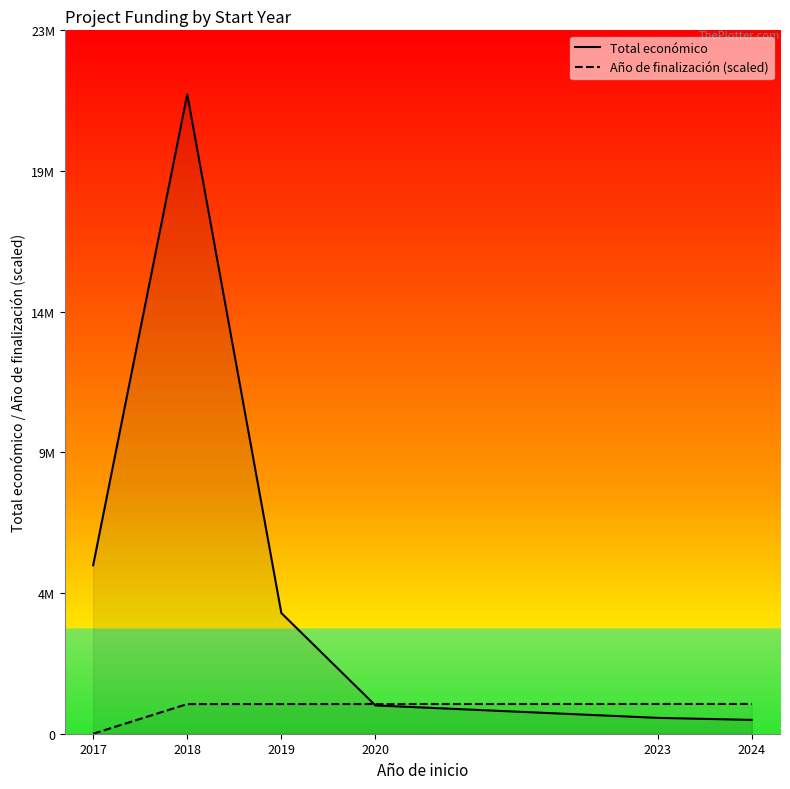

At which label does Año de finalización (scaled) first exceed 1011000?

2023